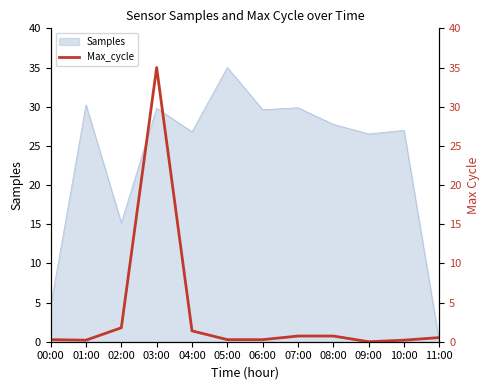

What position from the left is 10:00?

11